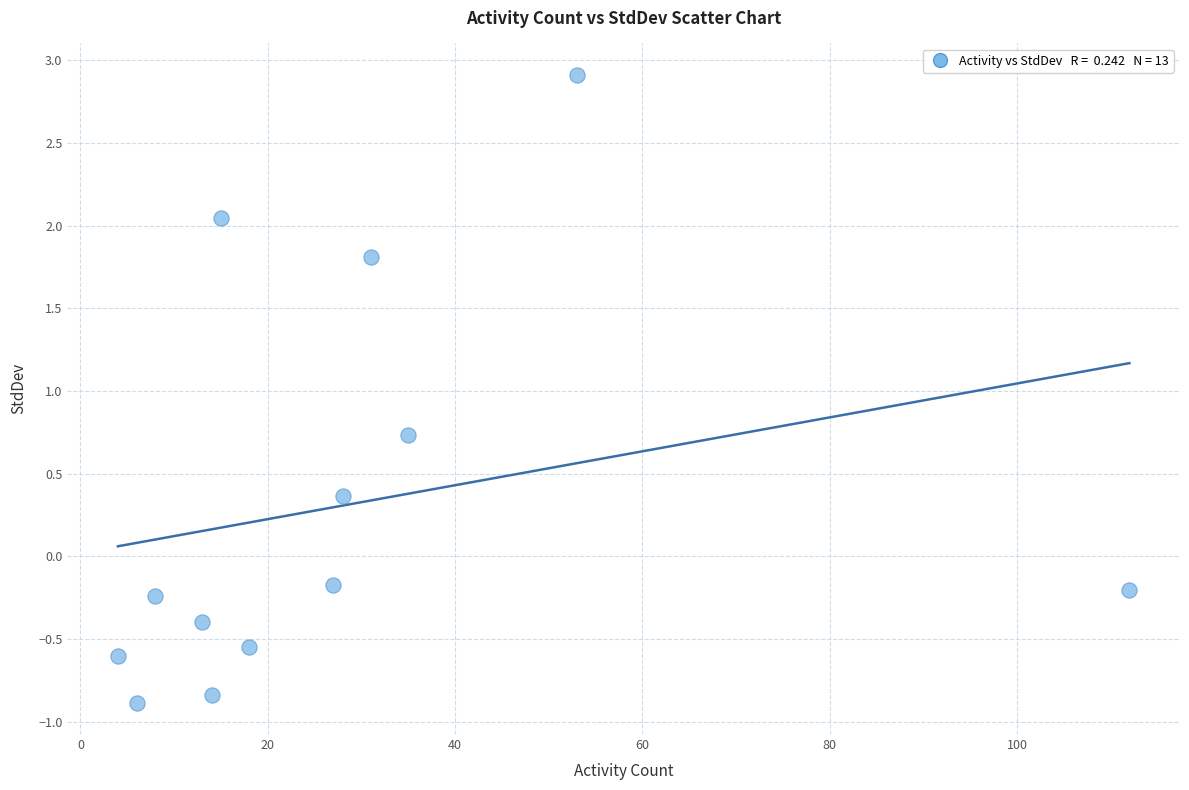

What Y value in the scatter plot is closest to 1?

0.7